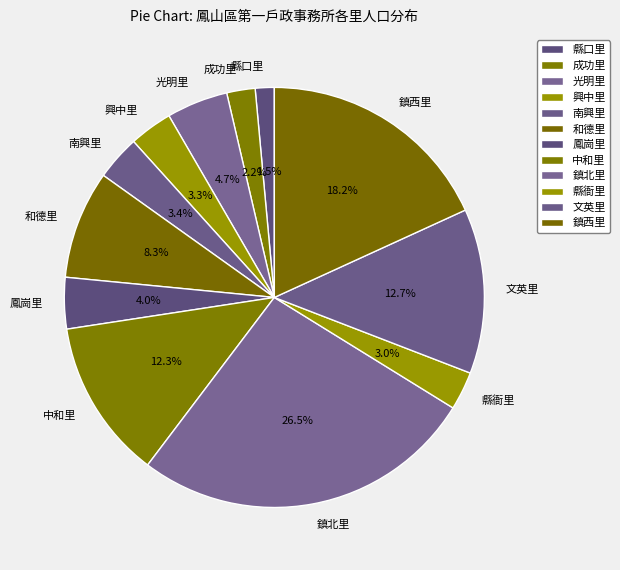

Is 鎮北里 the majority of the pie?

No